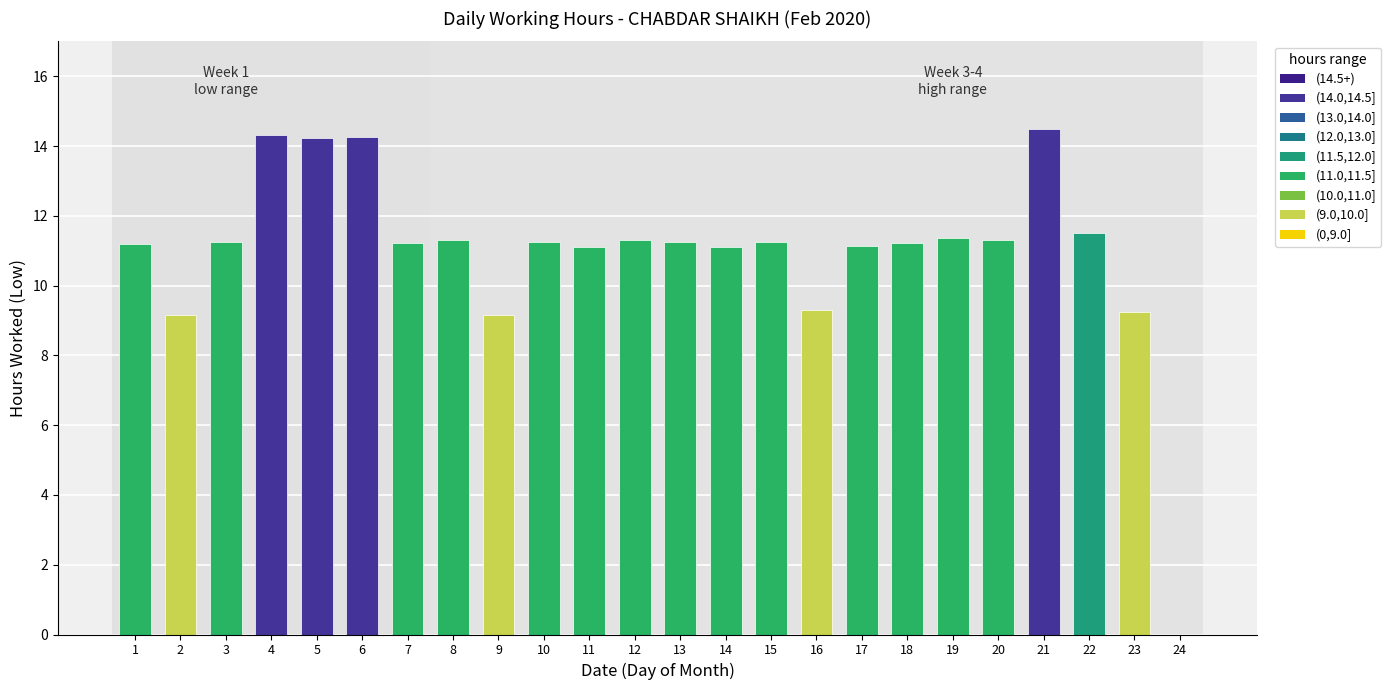

What is the difference between the values at 20 and 10?

0.1